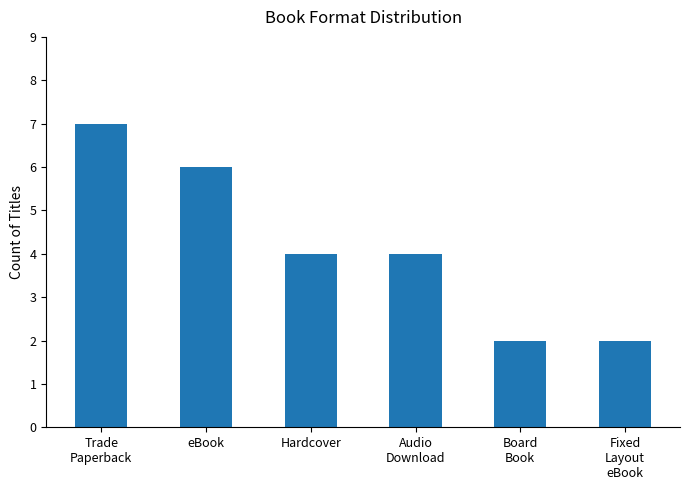

What is the approximate value at Hardcover?

4